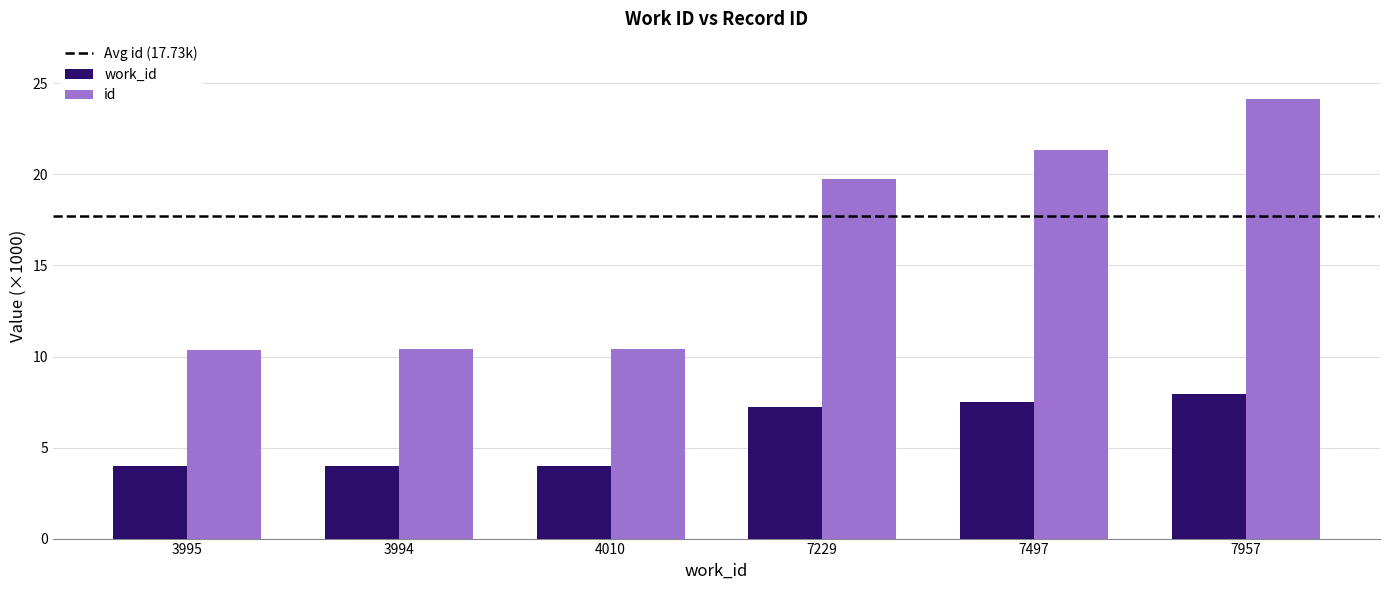

True or false: id has a value of 10.4 at 3994.

True